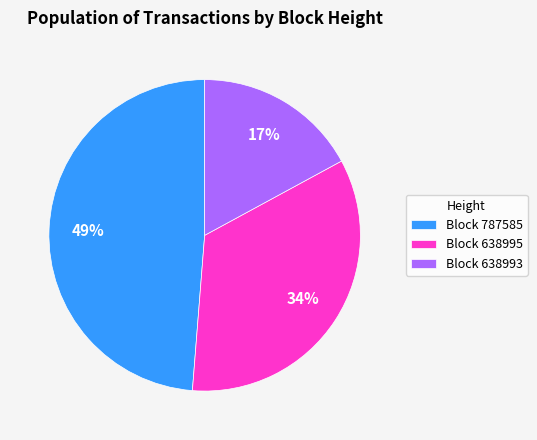

Combined, do Block 787585 and Block 638995 account for over 50%?

Yes